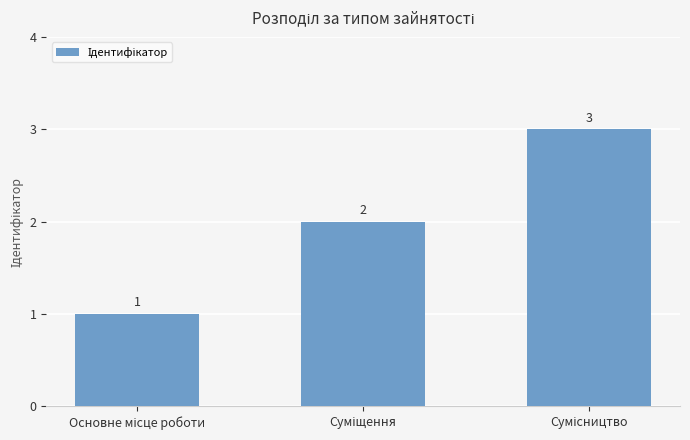

Reading left to right, list all the values displayed in this chart.

1	2	3